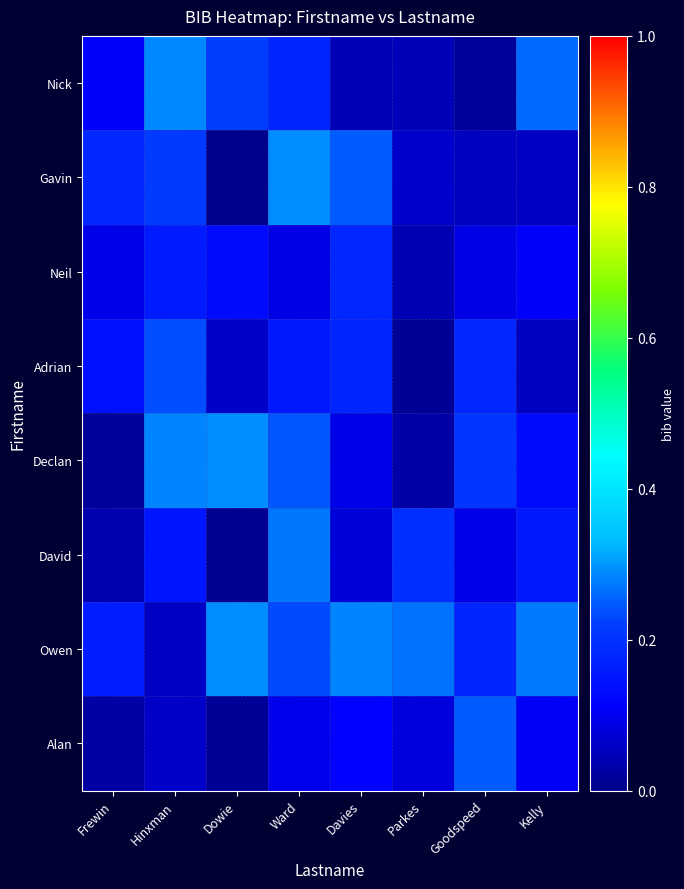

At Hinxman, list the series in order from smallest to largest.

Owen, Alan, David, Neil, Gavin, Adrian, Declan, Nick